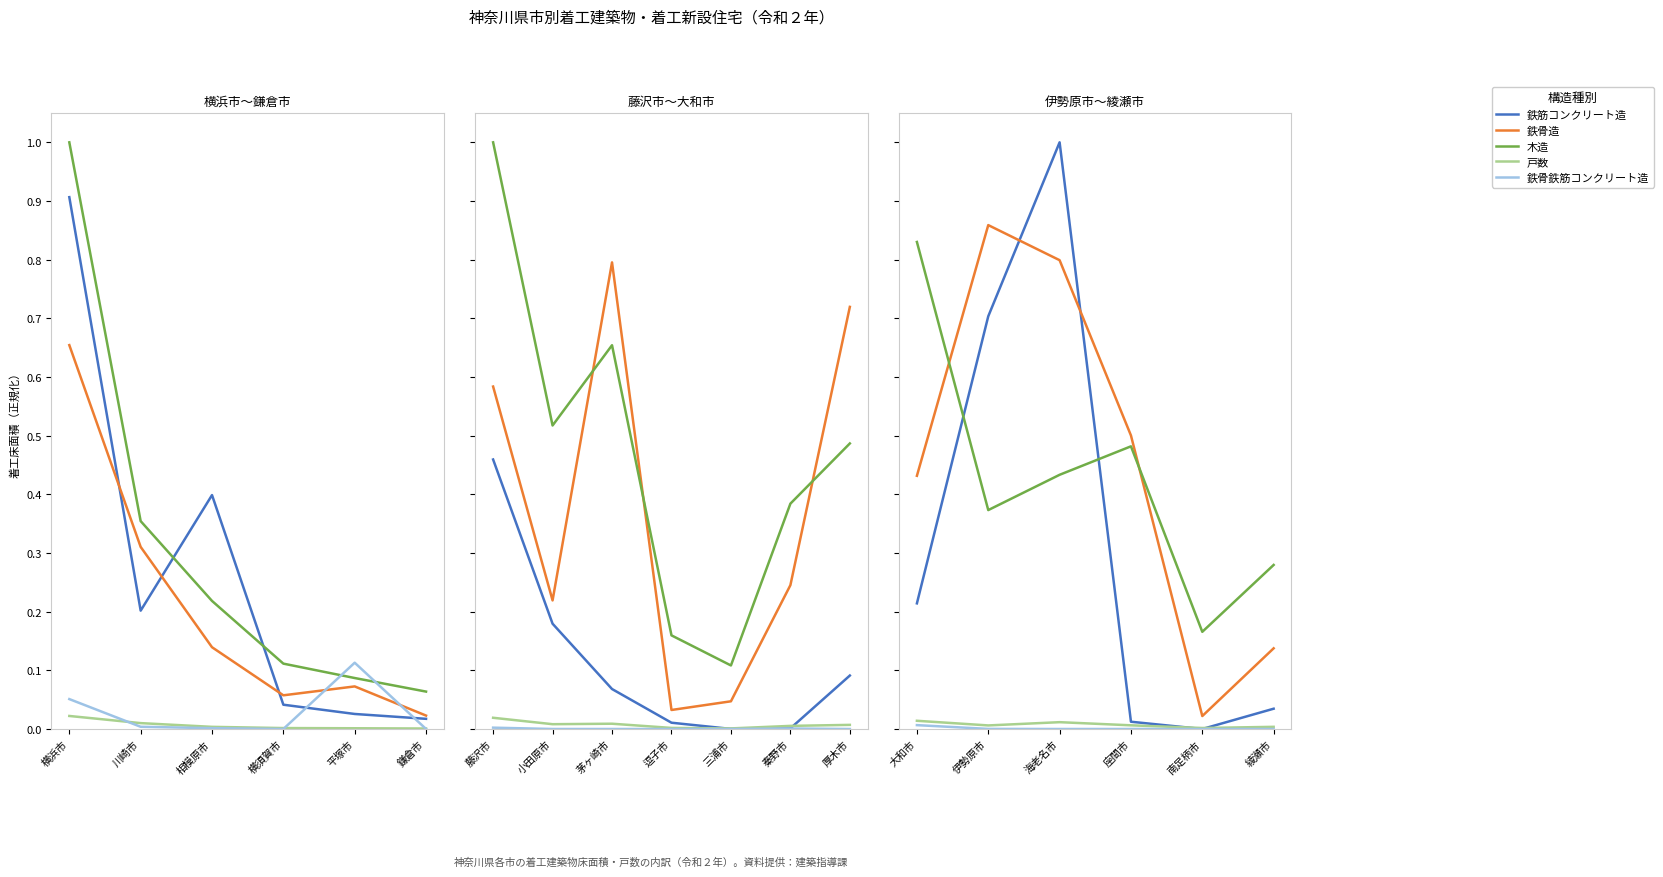

What are all the series names shown in the legend?

鉄筋コンクリート造, 鉄骨造, 木造, 戸数, 鉄骨鉄筋コンクリート造